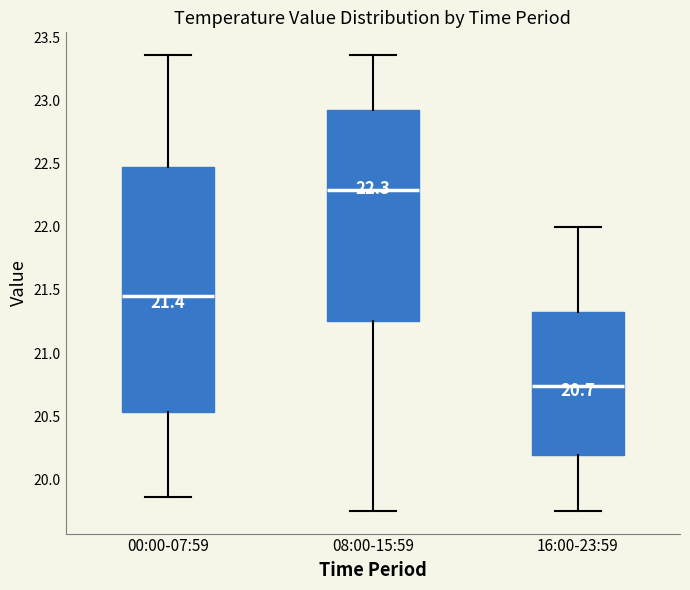

Which box has the lowest median line?

16:00-23:59